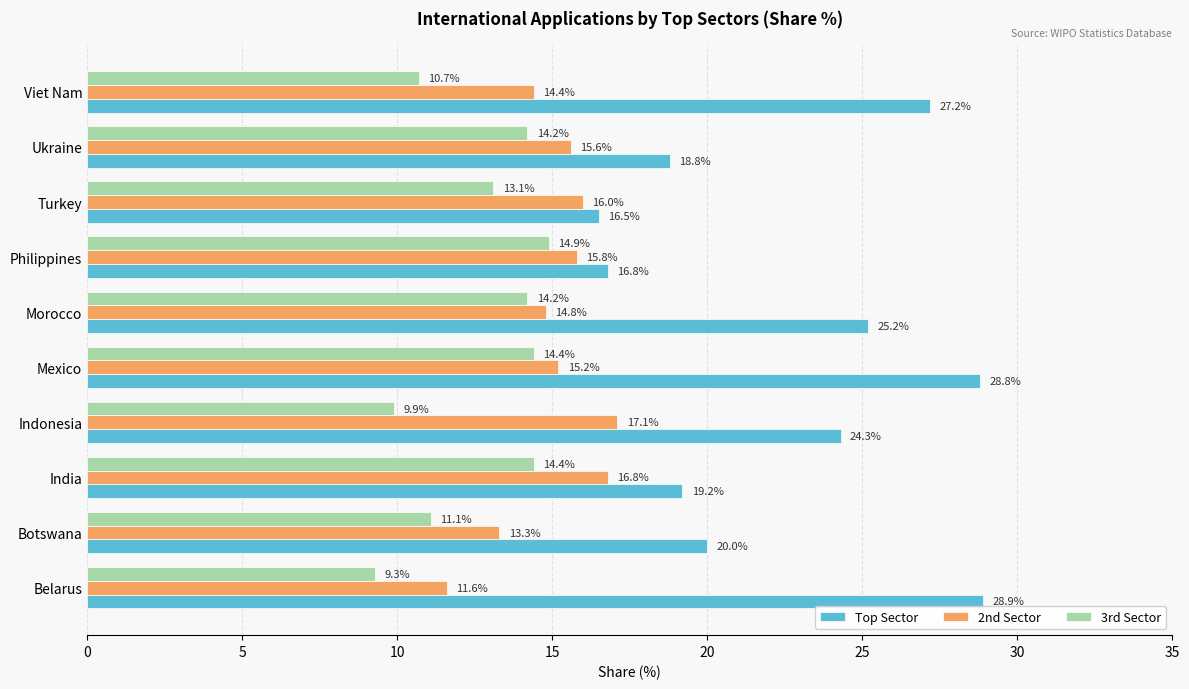

At how many categories does at least one series exceed 11?

10